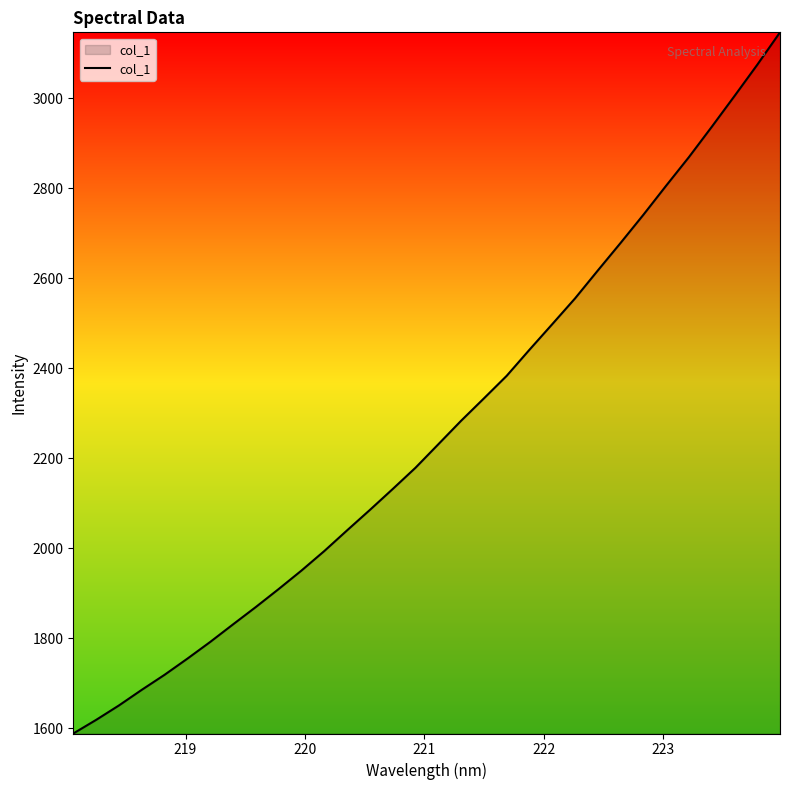

What is the maximum value shown in the chart?

3146.7